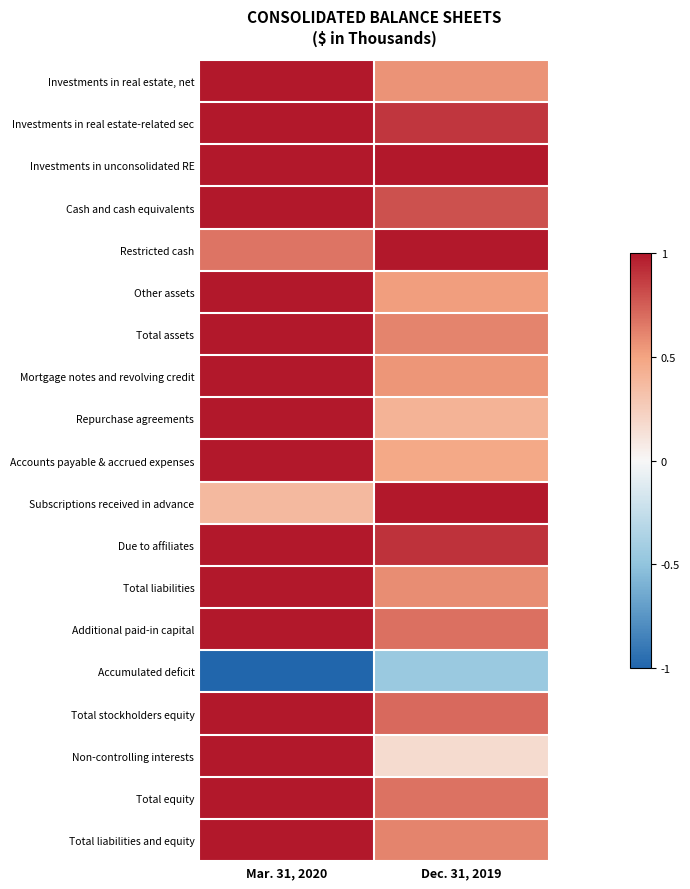

Which has a higher value, Mar. 31, 2020 or Dec. 31, 2019?

Mar. 31, 2020